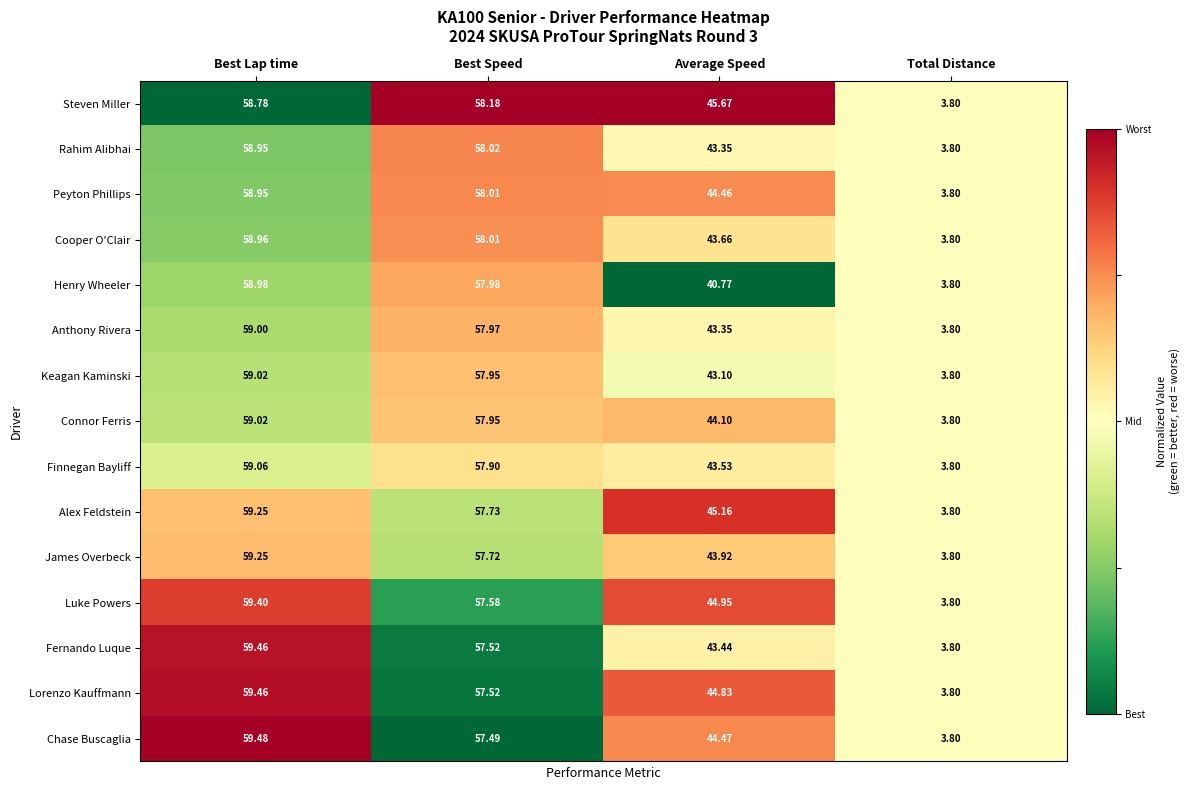

Where does the Chase Buscaglia series first go above 57?

Best Lap time